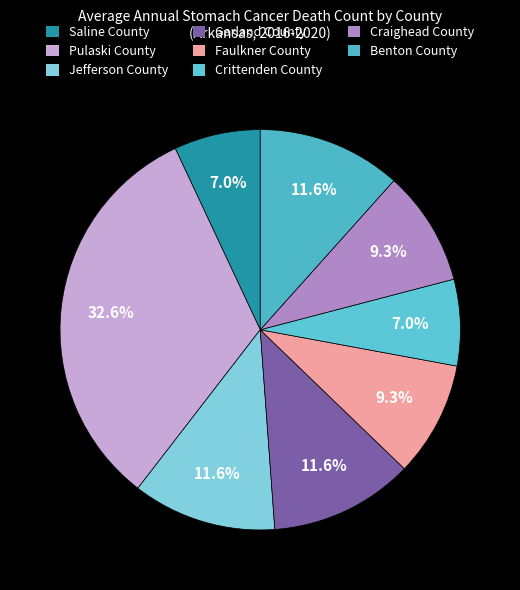

To the nearest percent, what is the average slice percentage?

12%